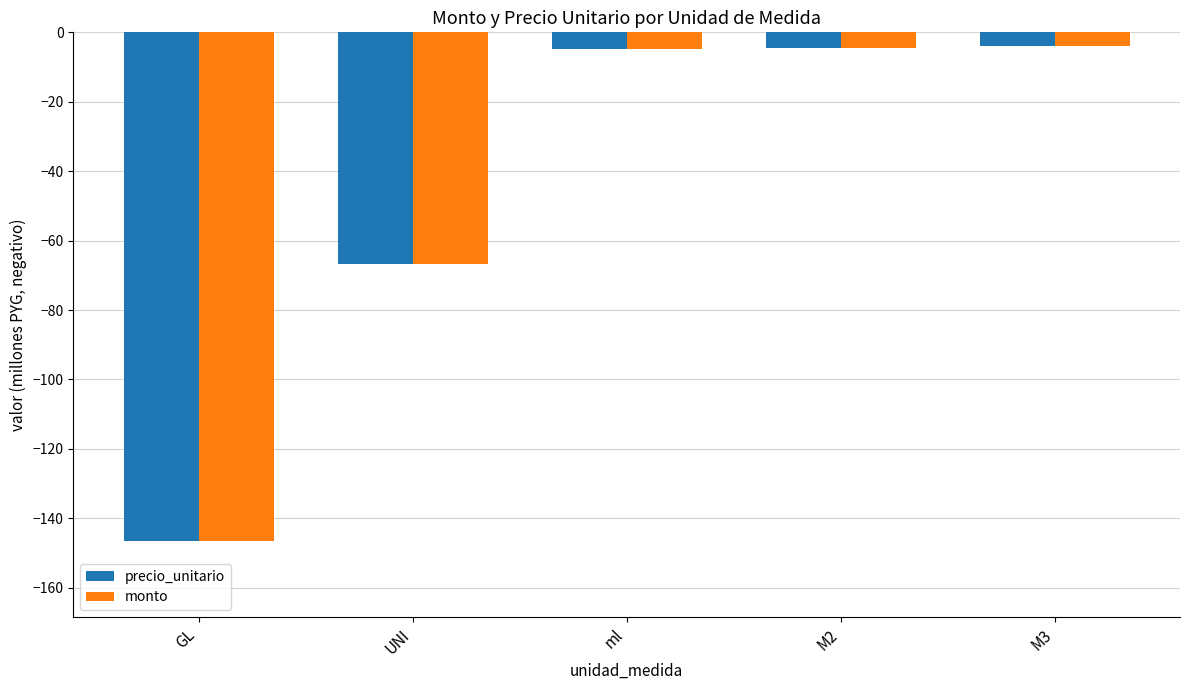

Does the chart contain stacked bars?

No